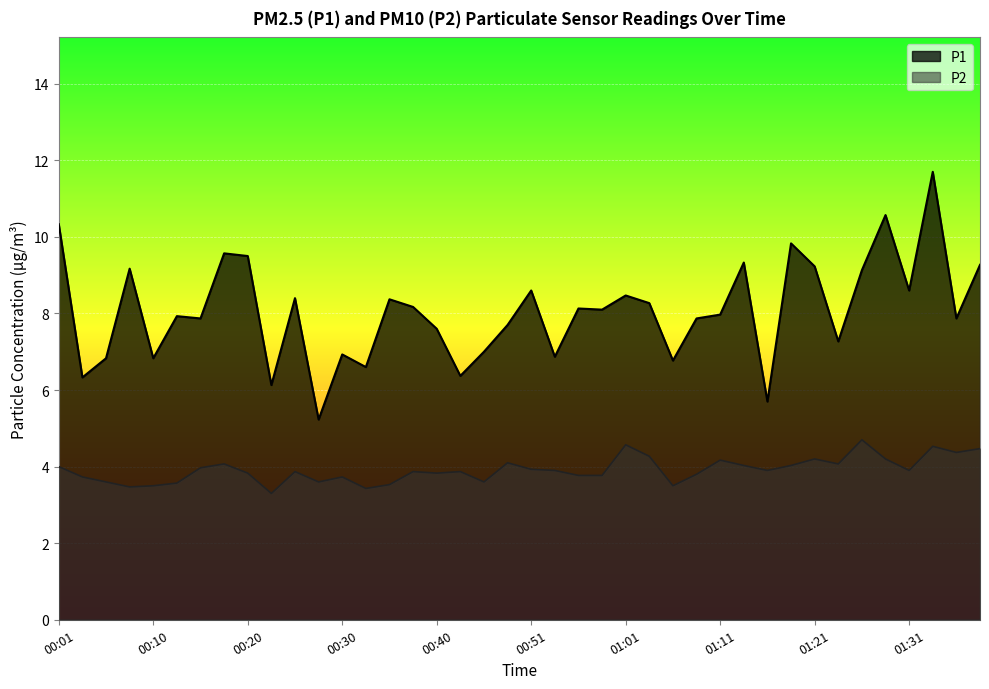

Read the P1 value at 00:48.

7.7